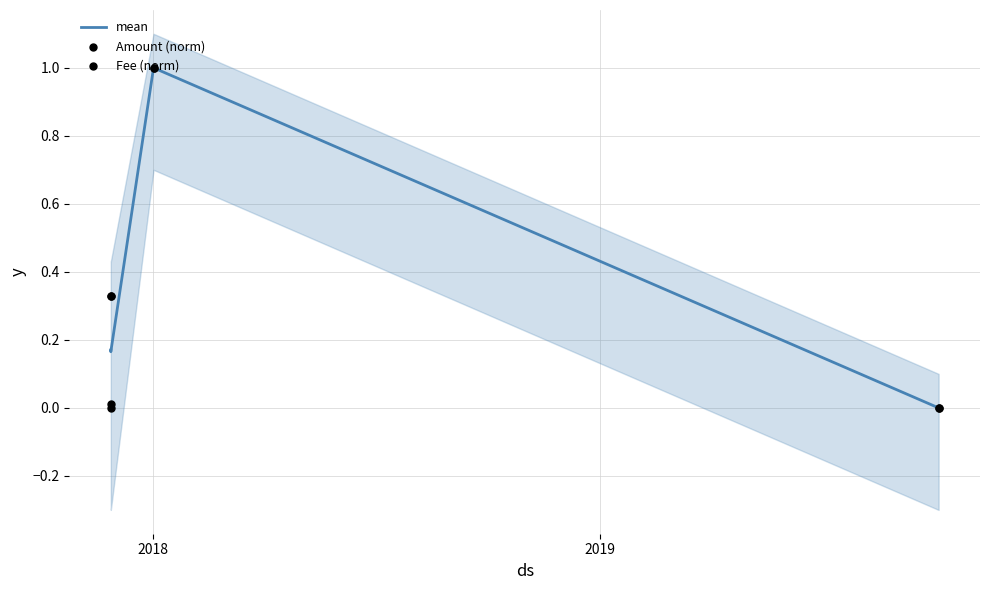

What are all the series names shown in the legend?

mean, Amount (norm), Fee (norm)